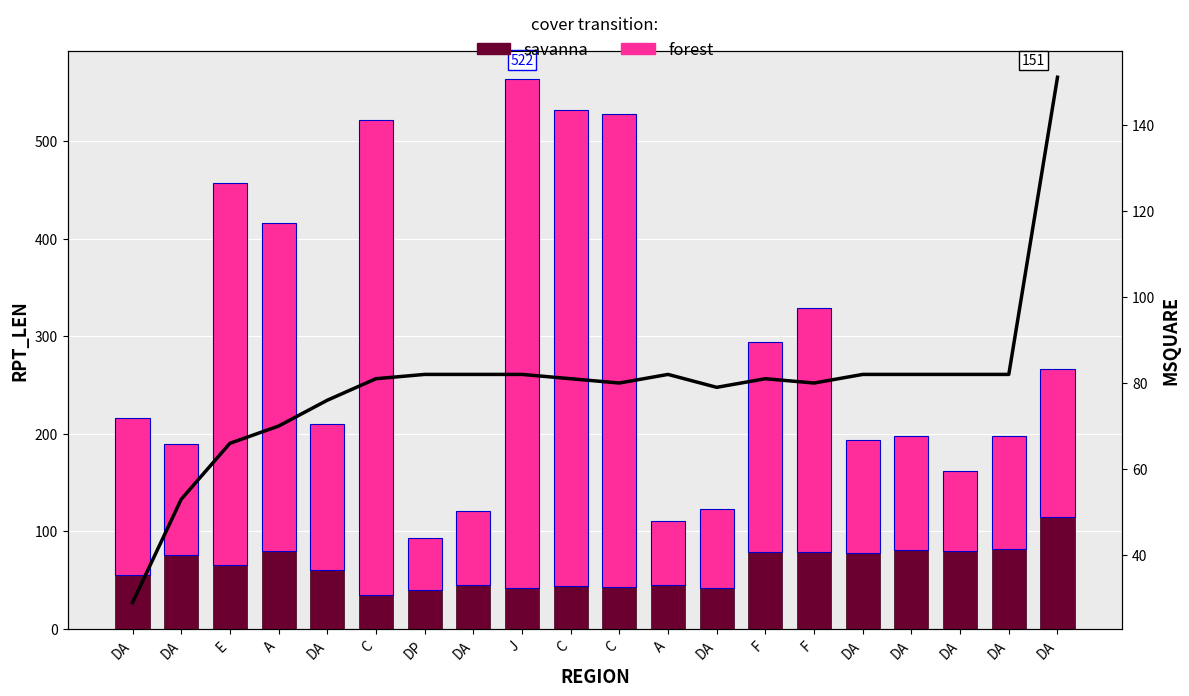

Which series has the largest total across all categories?

forest